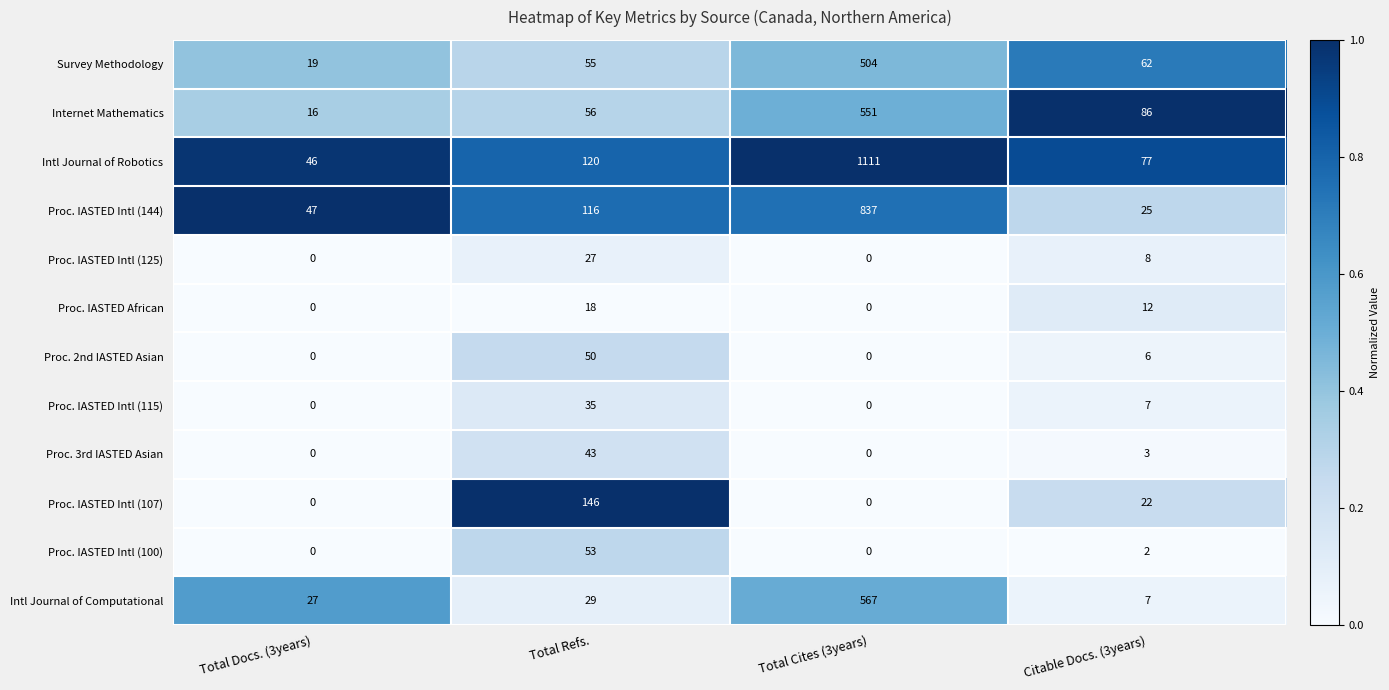

The Proc. IASTED Intl (144) series shows 75 at Total Docs. (3years). True or false?

False